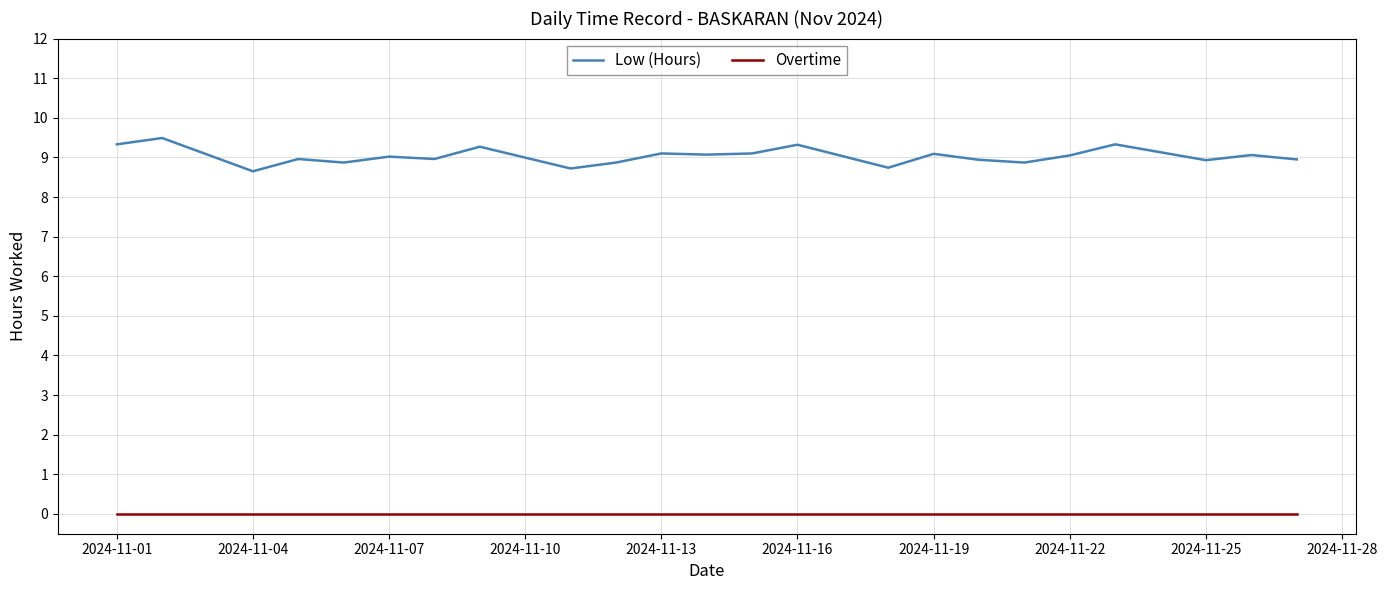

List the series in order of their peak value, highest first.

Low (Hours), Overtime